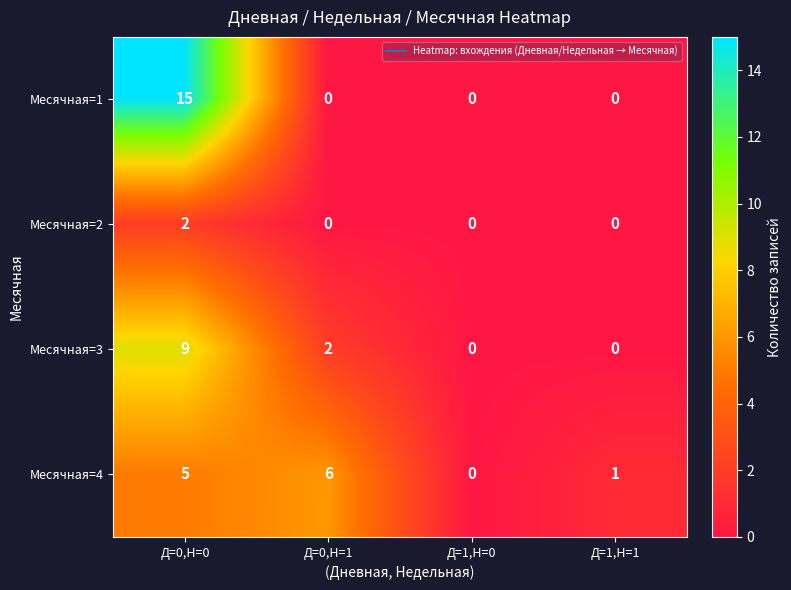

What is the greatest value displayed?

15